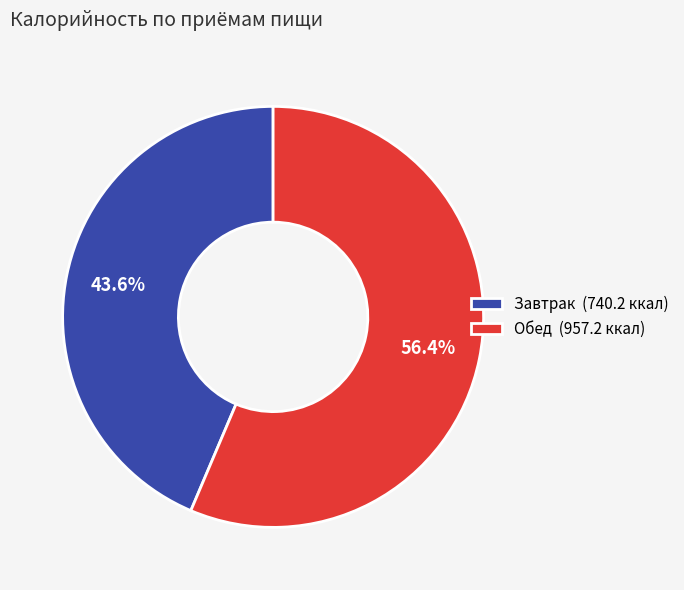

How many slices are in this pie chart?

2